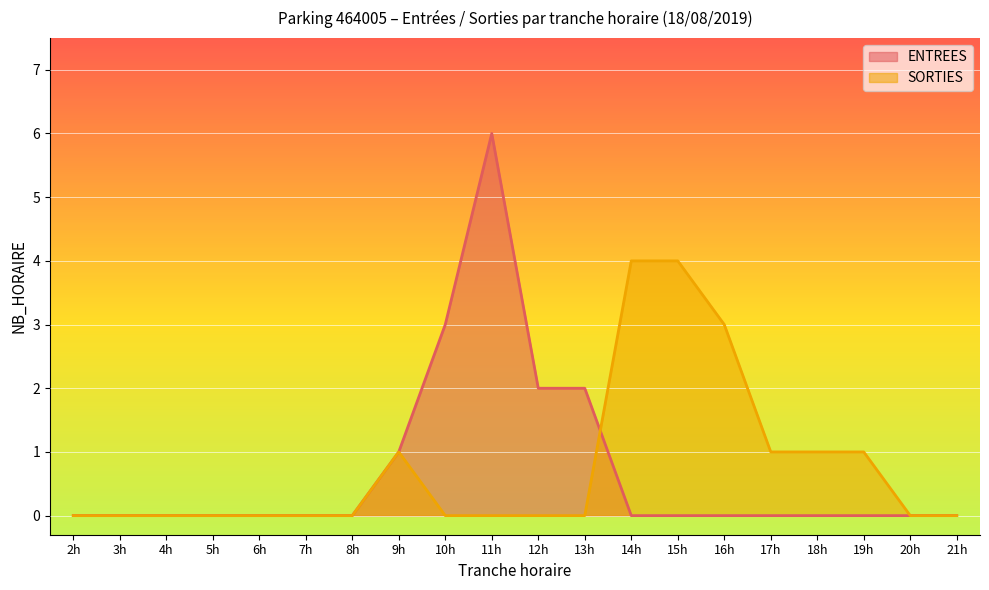

What position from the right is 10h?

12